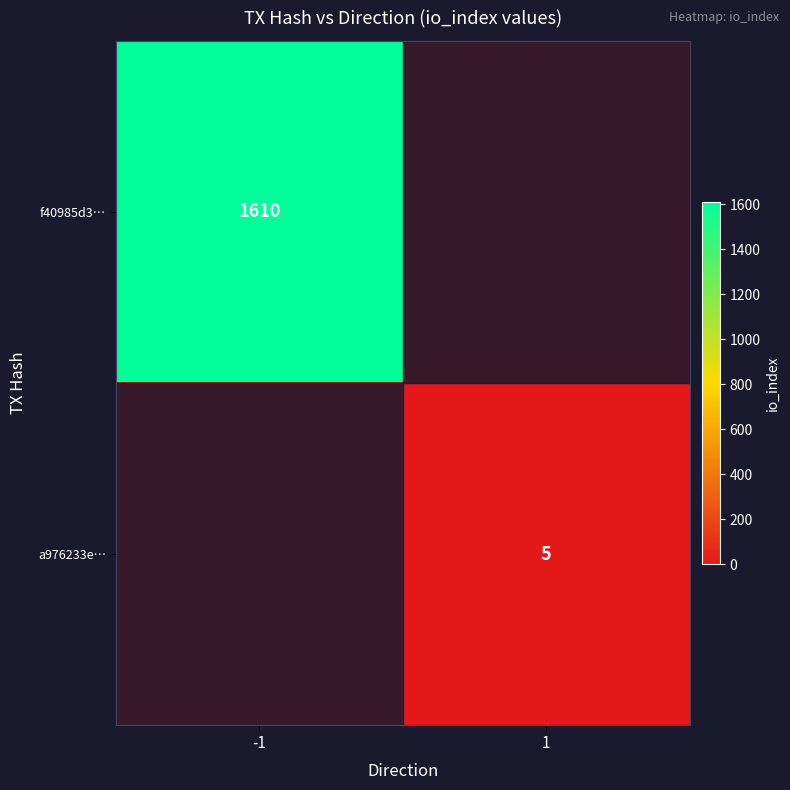

Rank the series at -1 from lowest to highest value.

a976233e…, f40985d3…